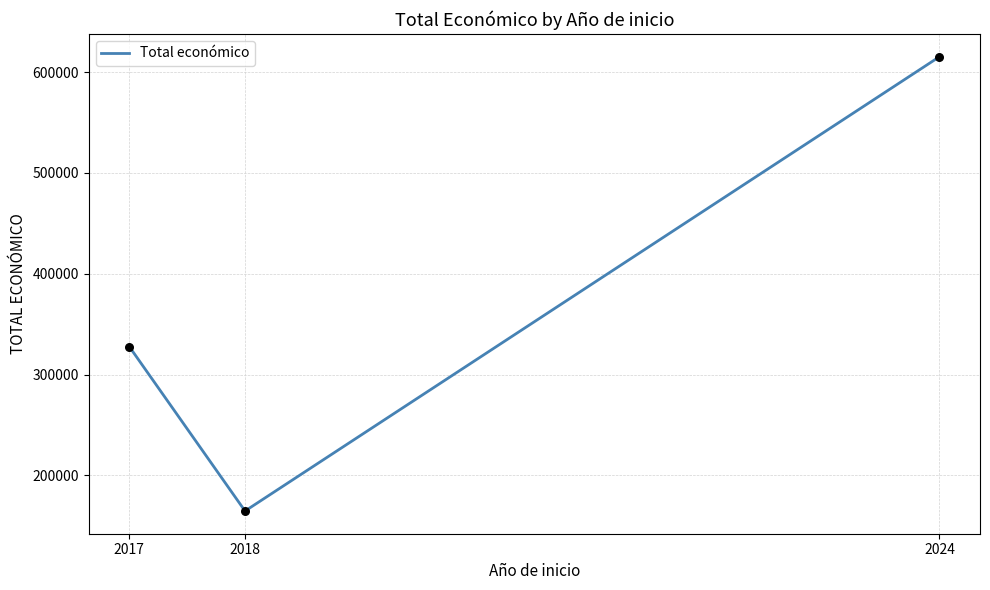

What is the ratio of the value at 2018 to the value at 2017?

0.5